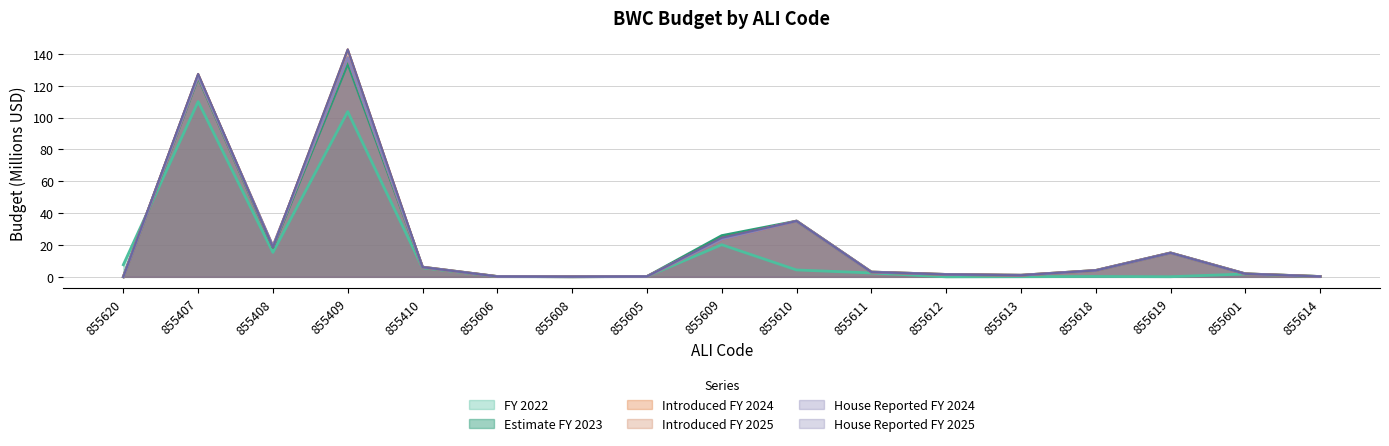

How many values in House Reported FY 2024 are above zero?

16